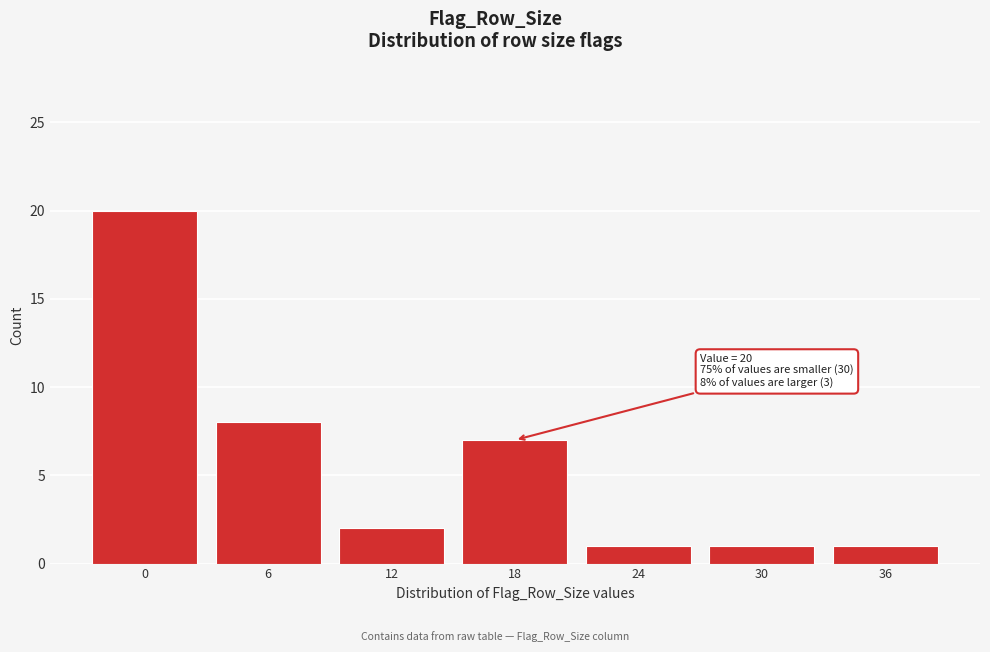

Reading left to right, extract all data points from this chart.

20	8	2	7	1	1	1